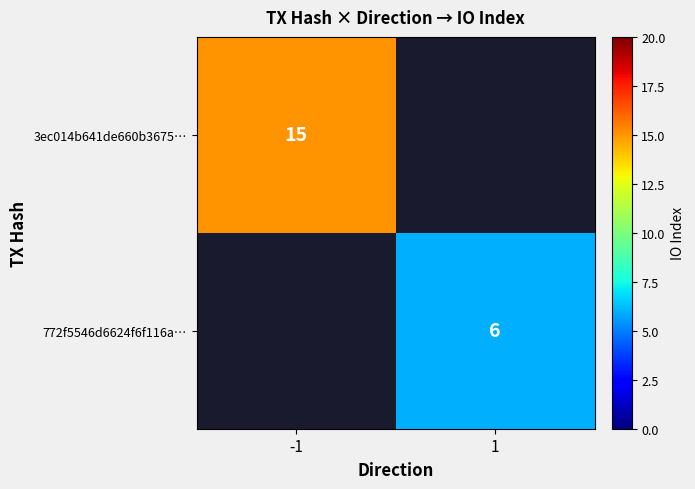

At how many categories does at least one series exceed 14?

1